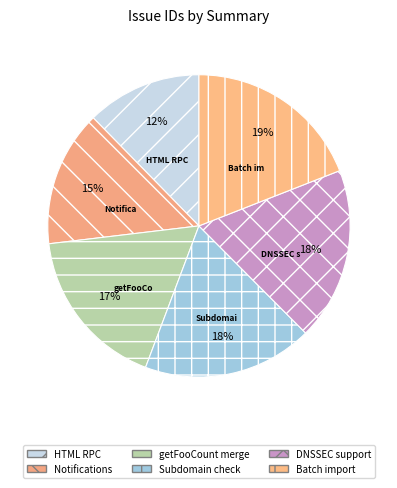

Does any single category account for the majority?

No